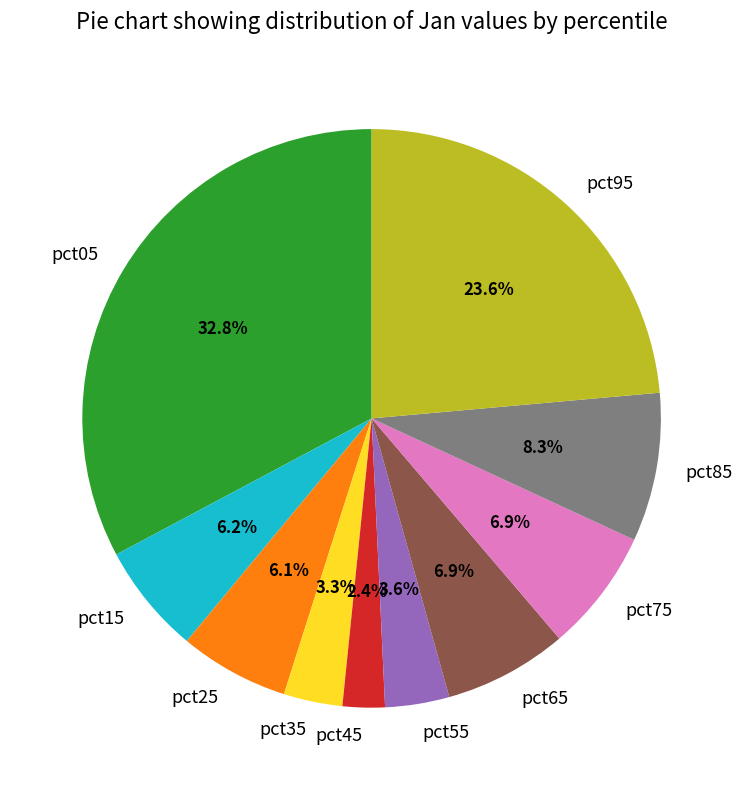

What percentage is the pct35 slice, to the nearest percent?

3%